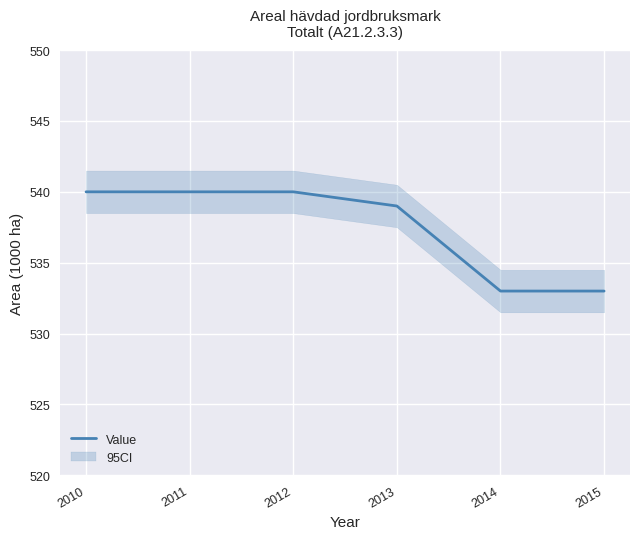

The chart shows a value of 540 at 2011. True or false?

True